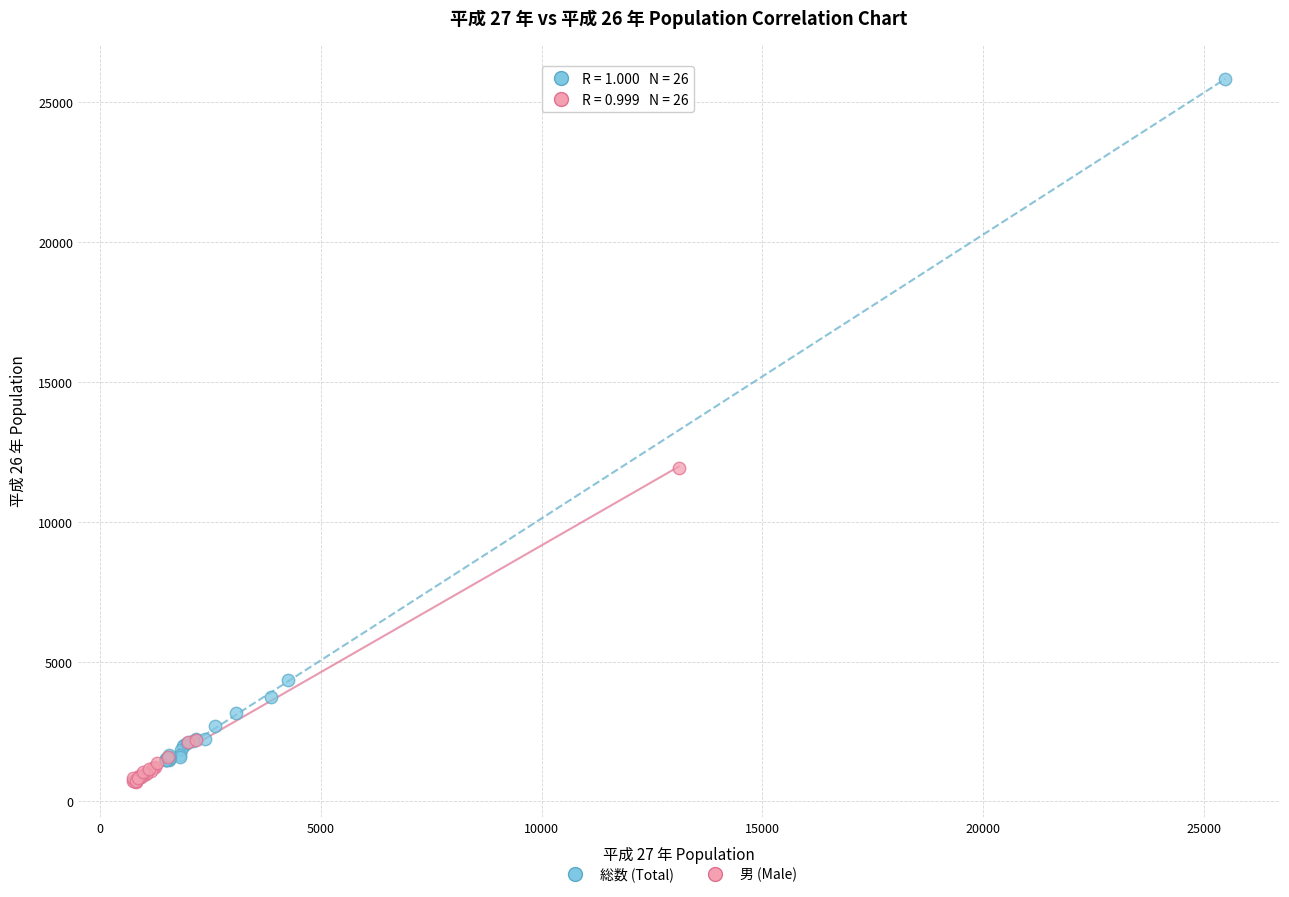

What are all the series names shown in the legend?

総数 (Total), 男 (Male)